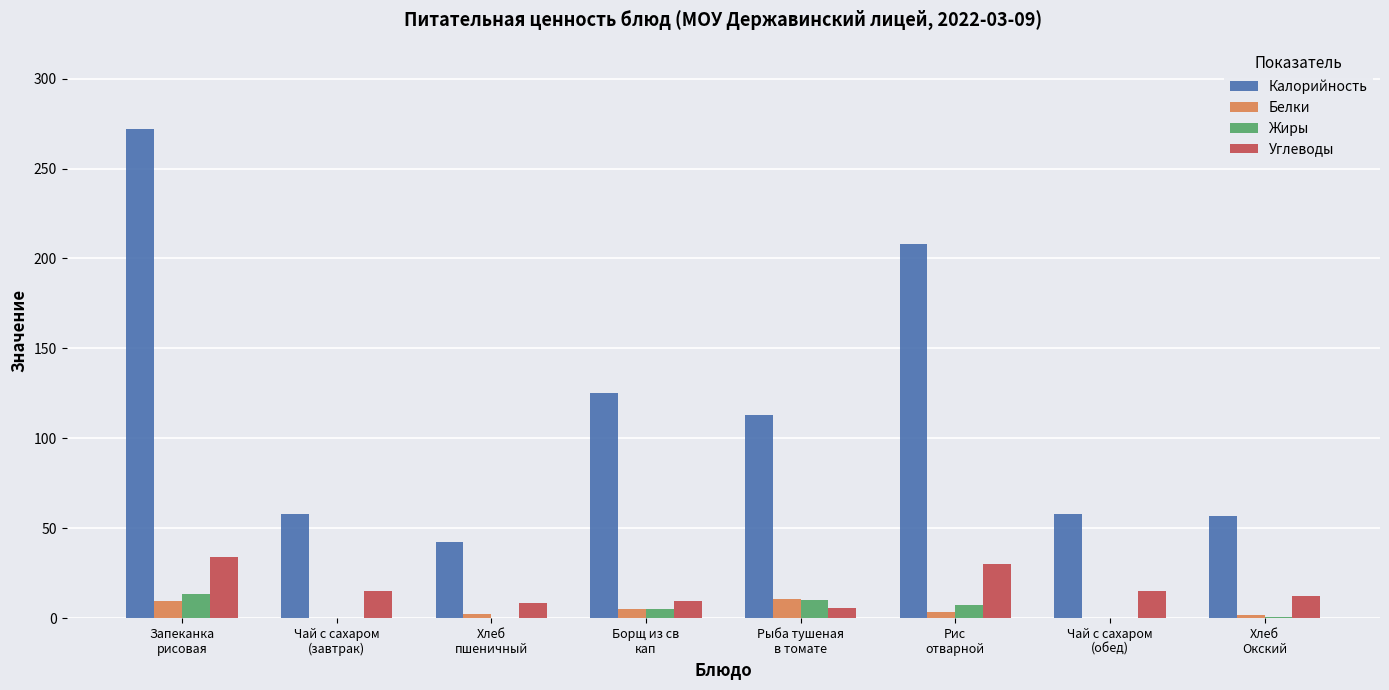

What is the sum of all Углеводы values?

129.3